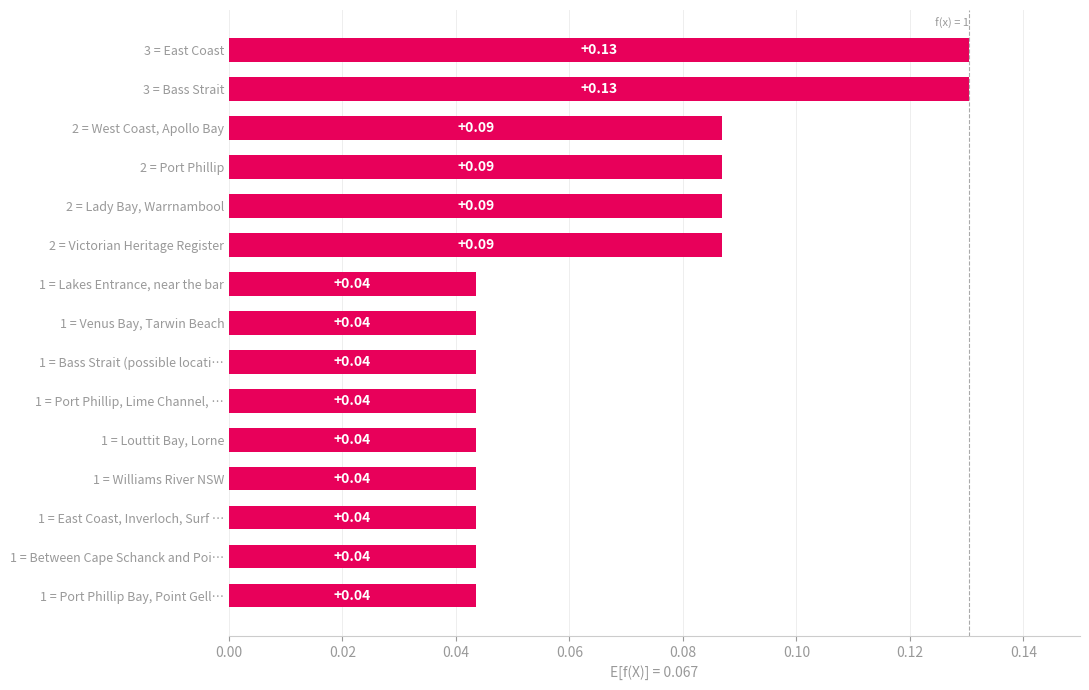

What is the sum of all values?

1.0